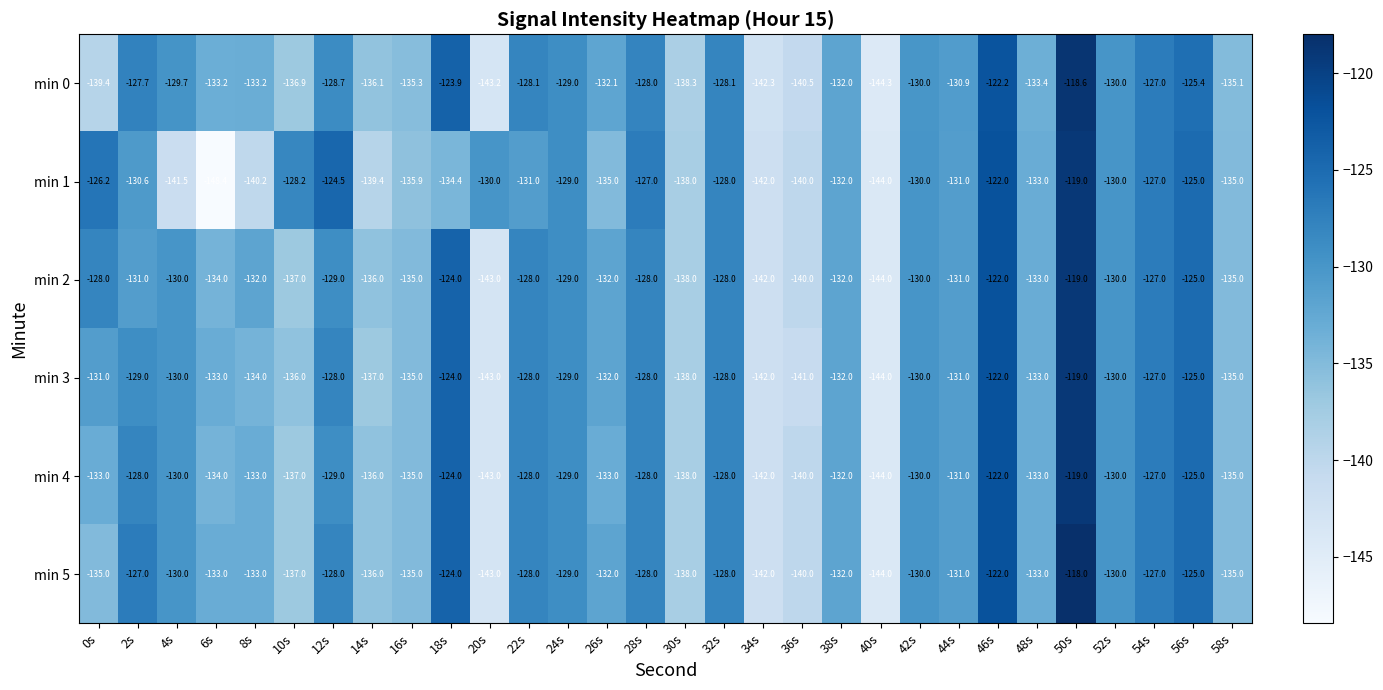

Which label corresponds to the smallest value in the chart?

6s